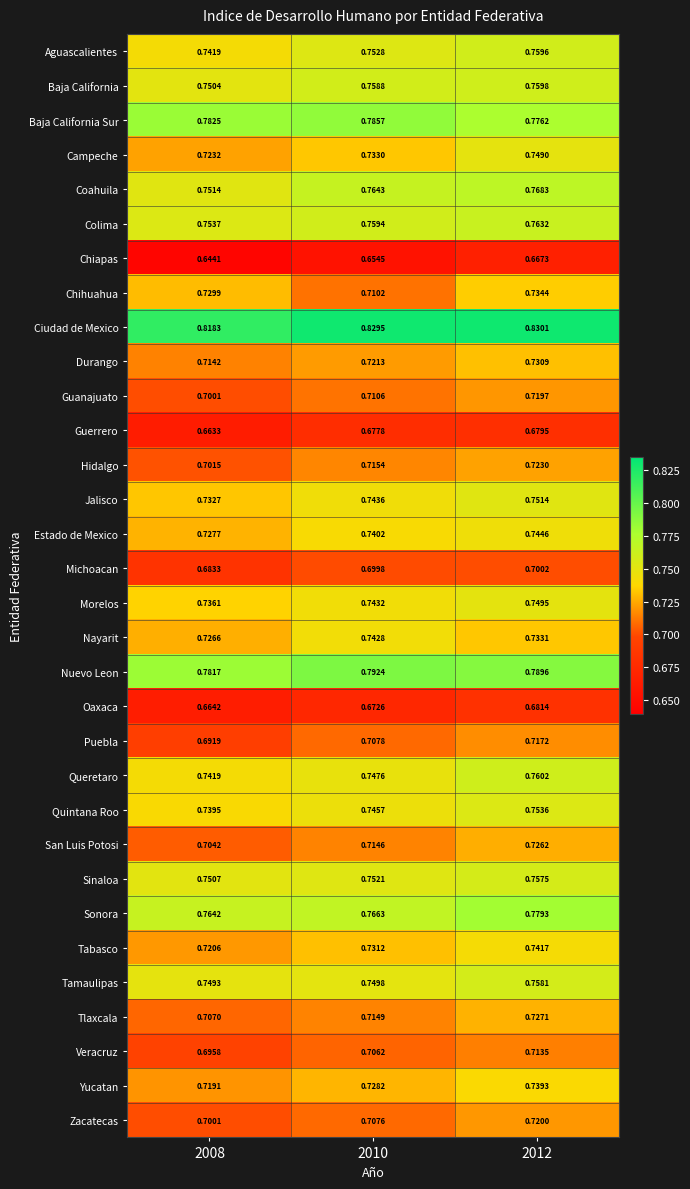

Which series has the largest total across all categories?

Ciudad de Mexico